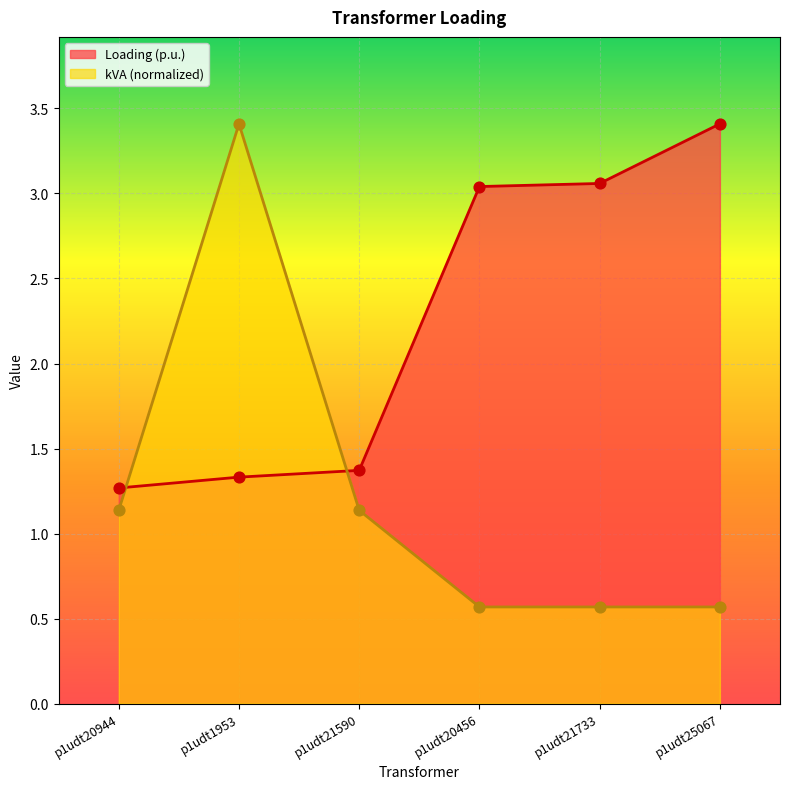

Which series has the widest spread of Y values?

kVA